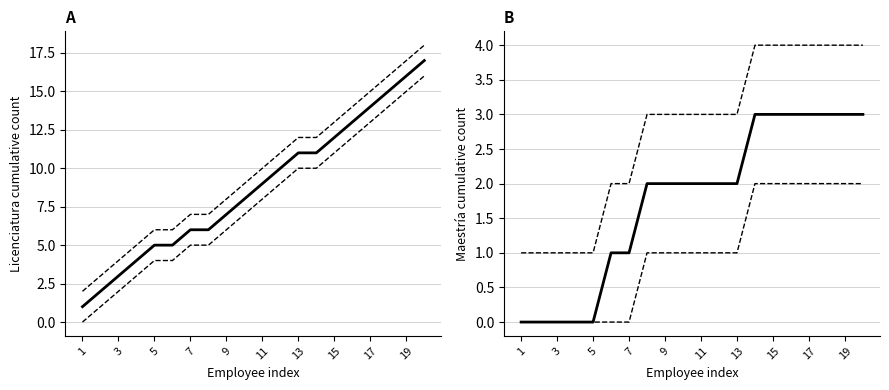

Is it true that Upper equals 1 at 1?

True